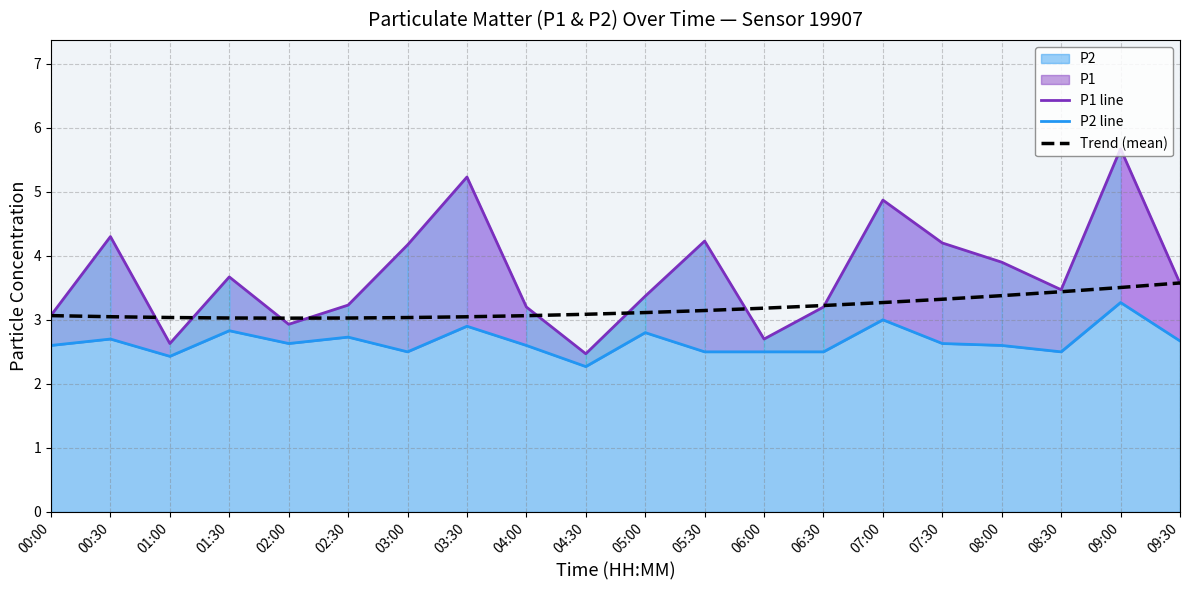

Which series has the widest spread of values?

P1 line